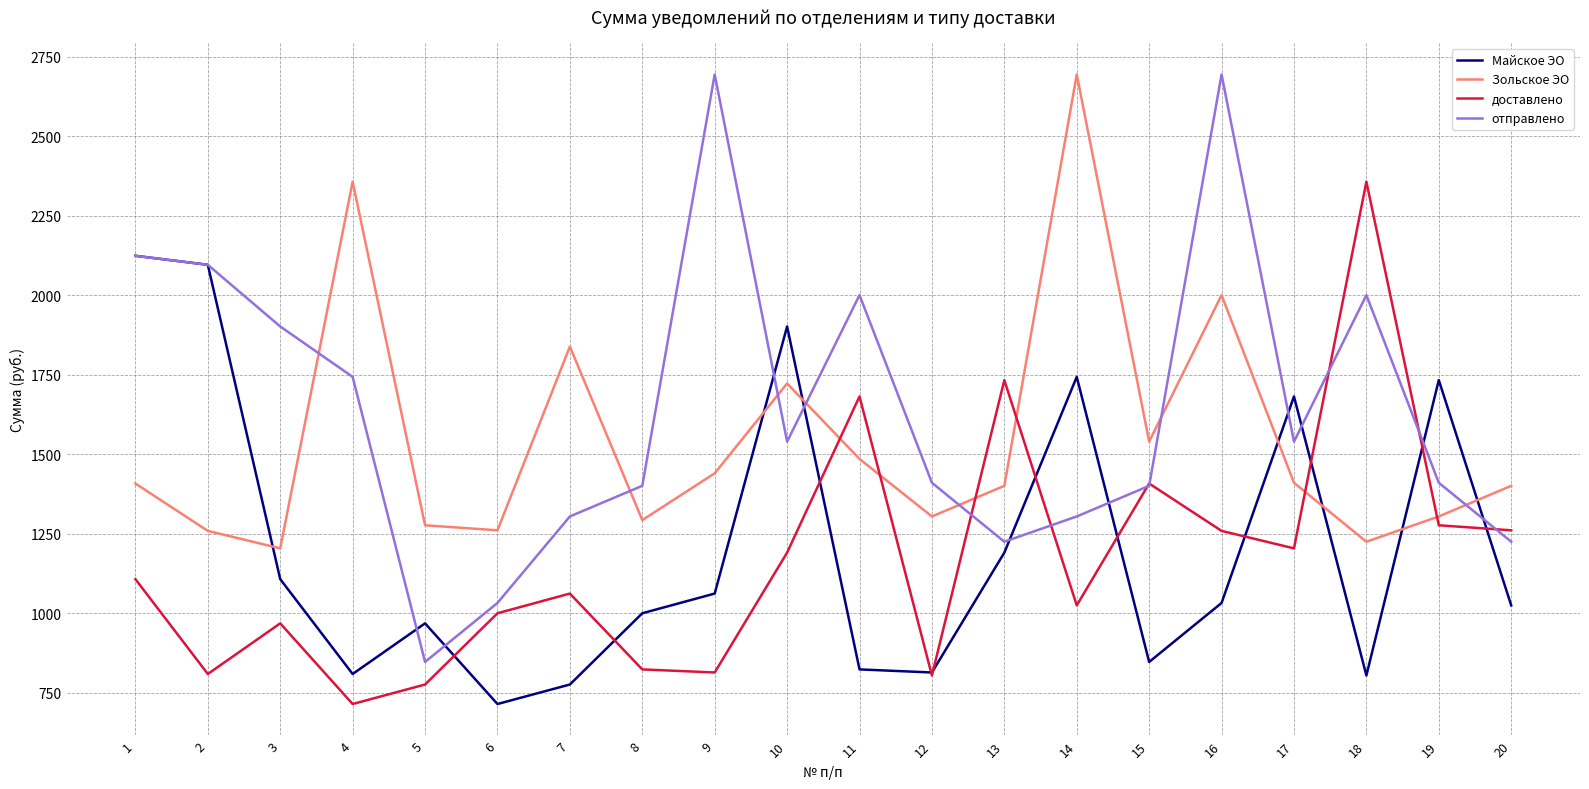

How many times do Зольское ЭО and доставлено cross each other?

6